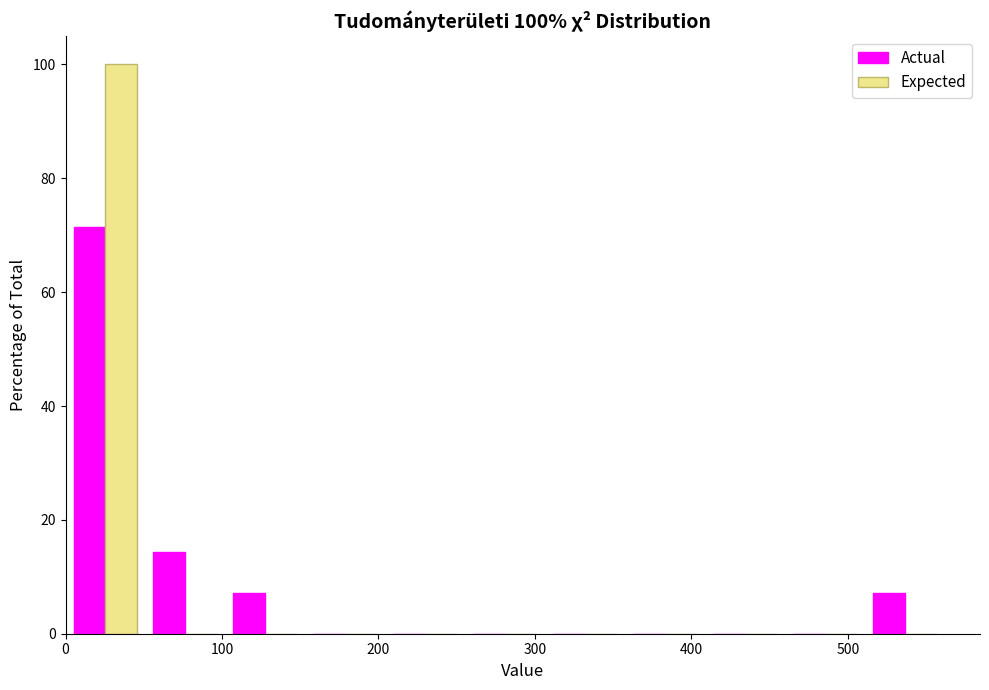

In the Expected series, which range on the x-axis has the tallest bar?

0 to 50